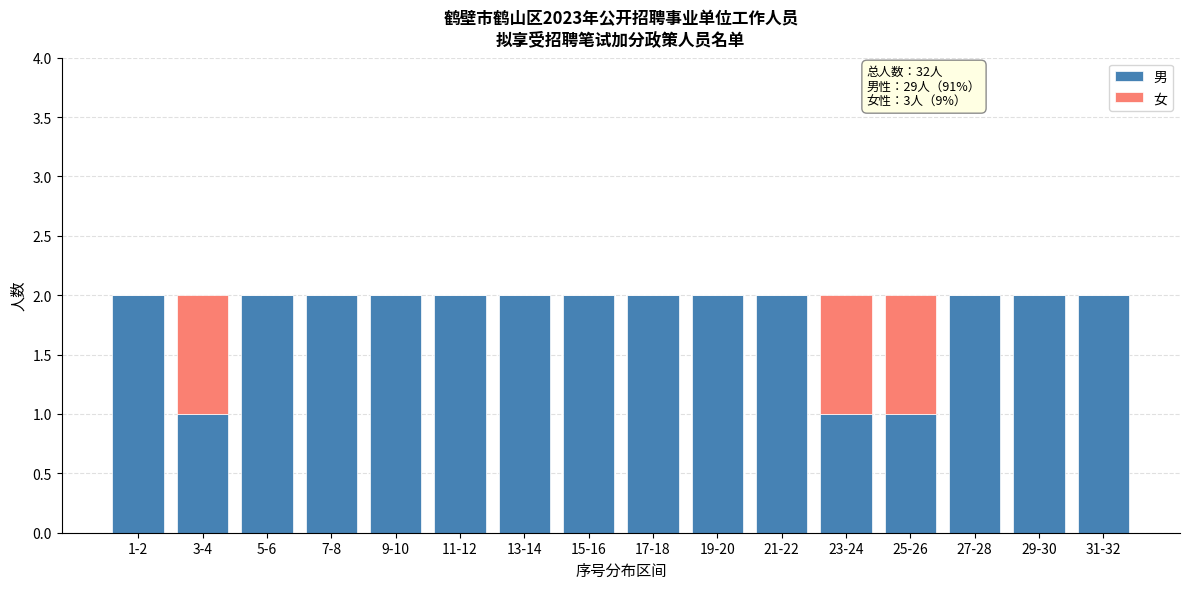

The value of 男 at 23-24 is 1. True or false?

True